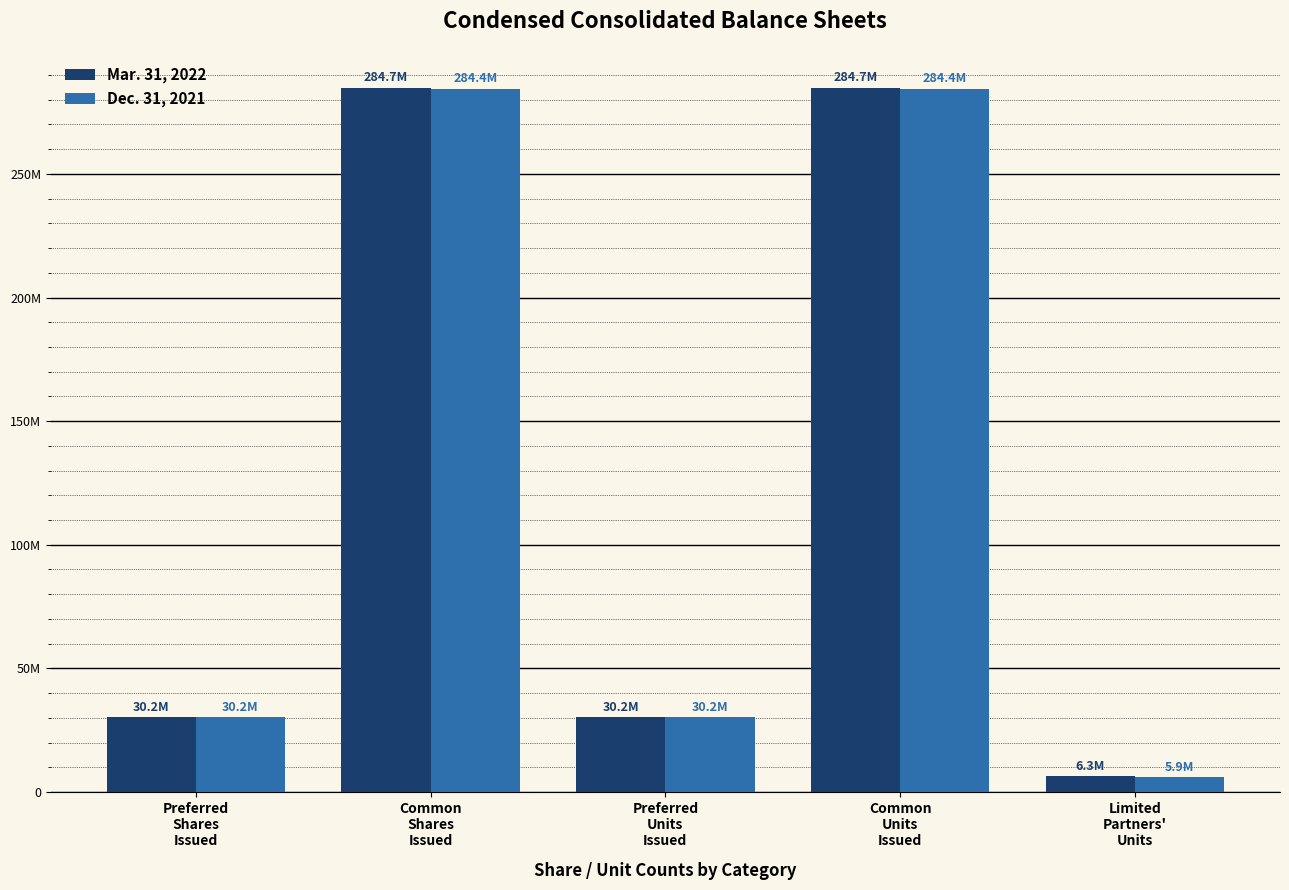

What are all the series names shown in the legend?

Mar. 31, 2022, Dec. 31, 2021